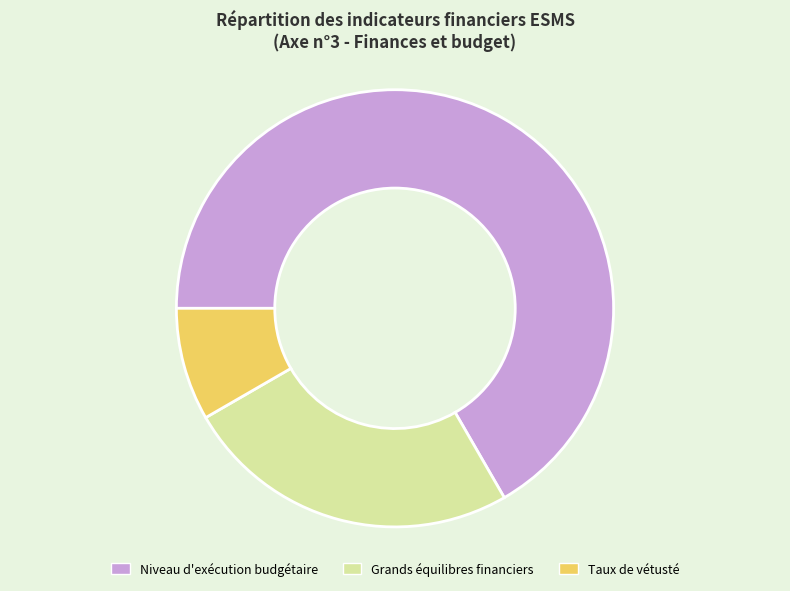

Is there a majority slice in this chart?

Yes